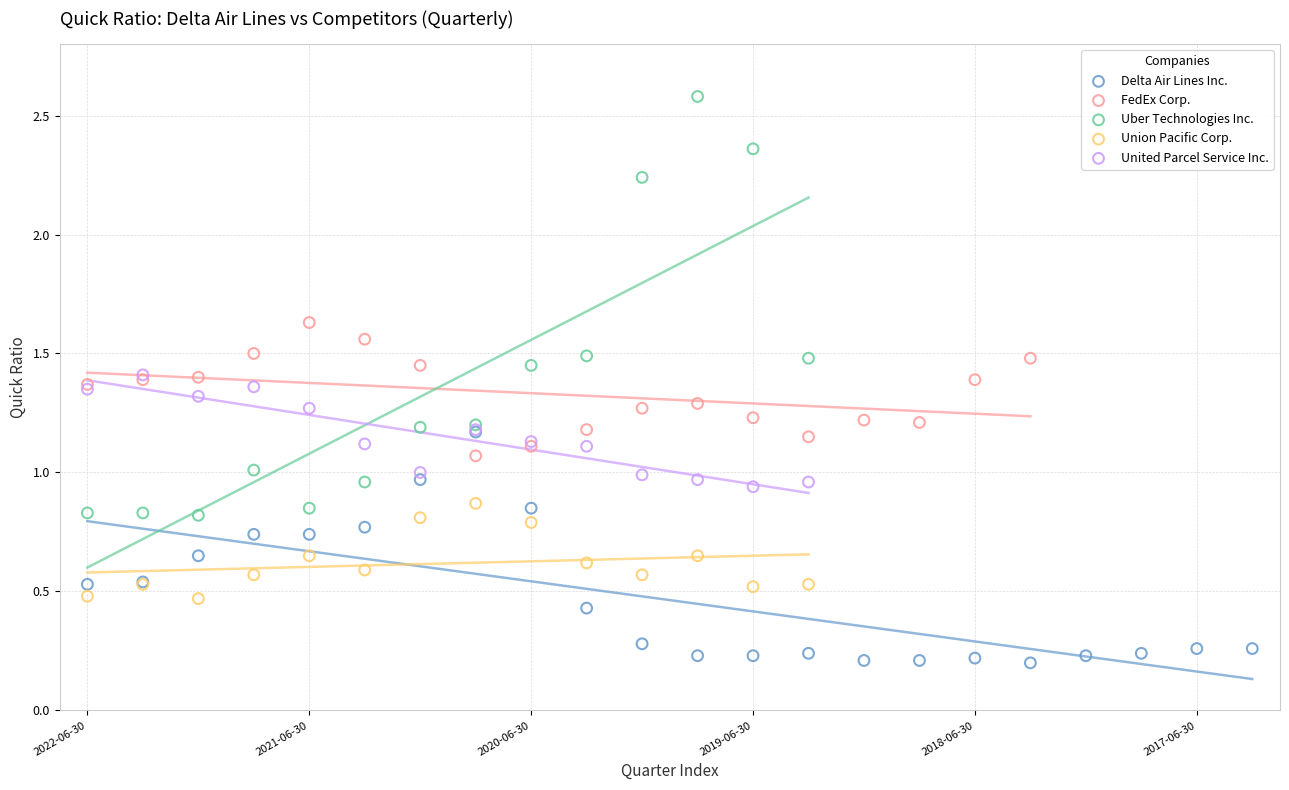

Which series has the widest spread of Y values?

Uber Technologies Inc.